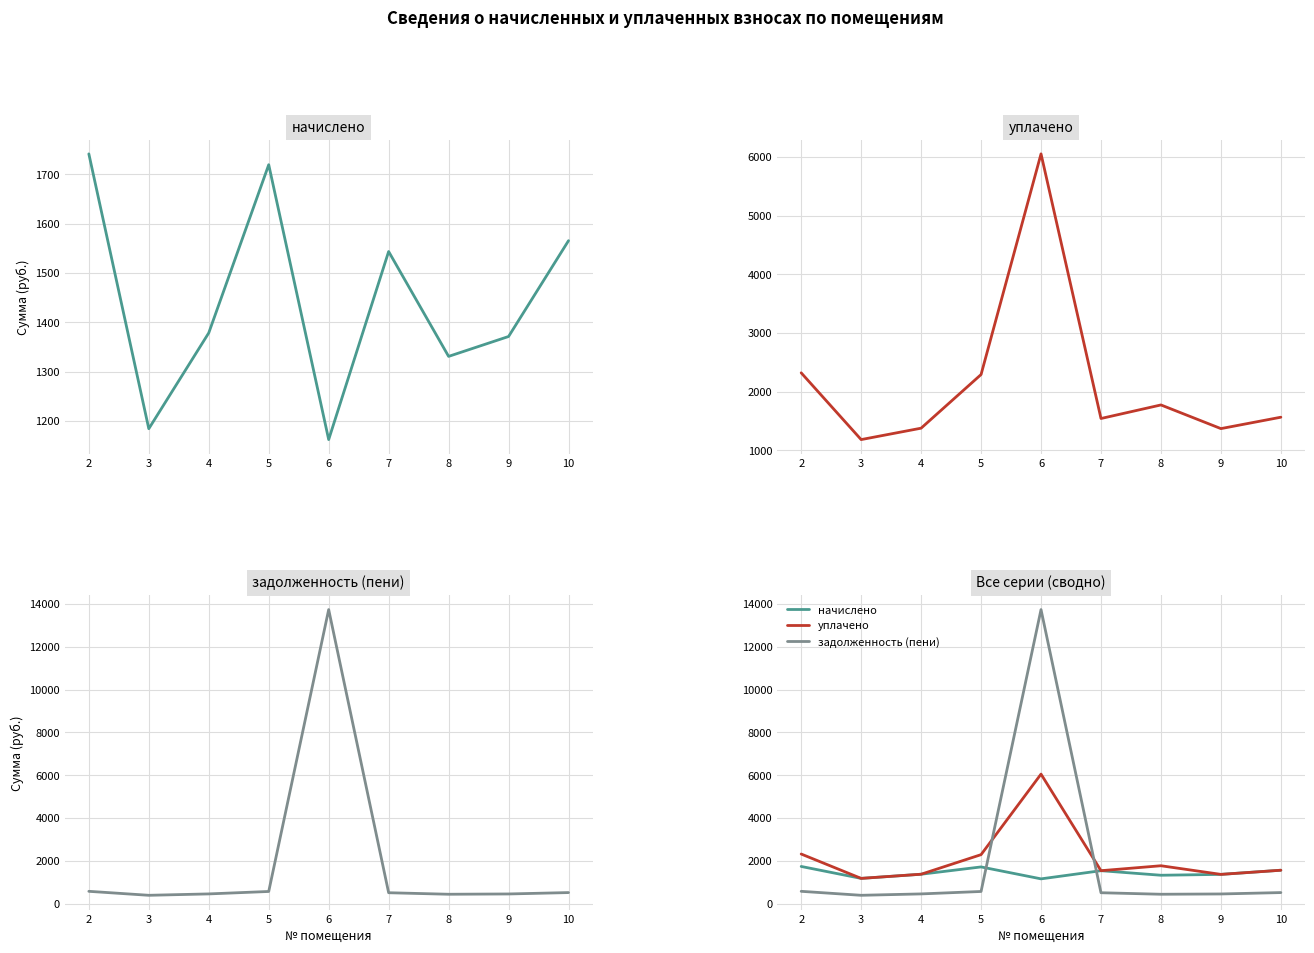

What is the sum of the уплачено values at 2 and 5?

4614.3